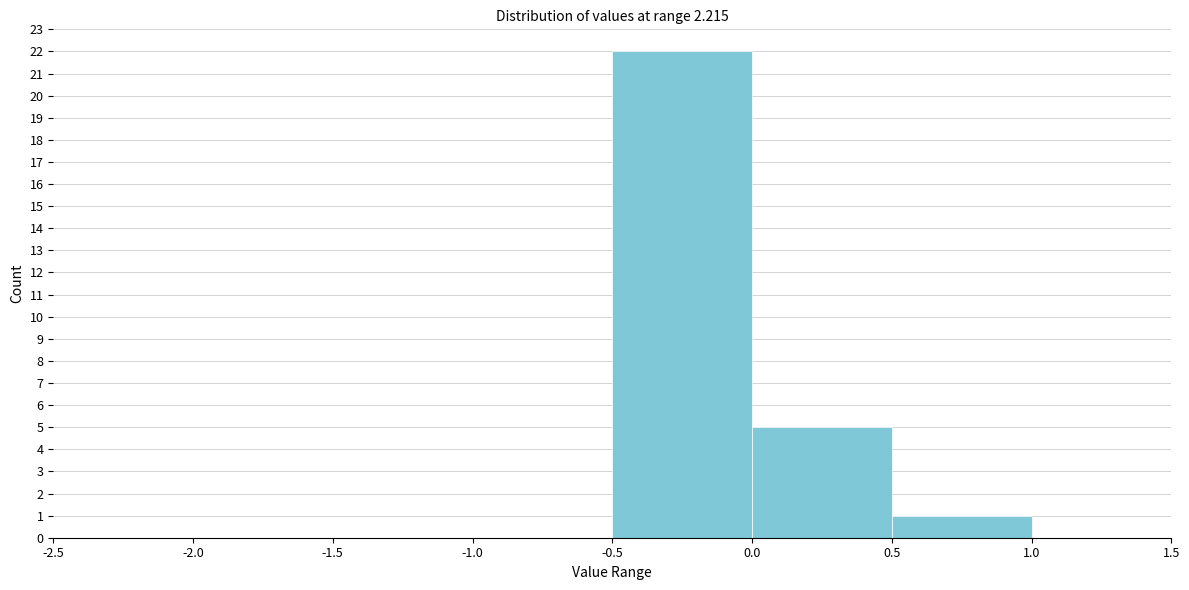

Which range on the x-axis has the tallest bar?

-0.5 to 0.0